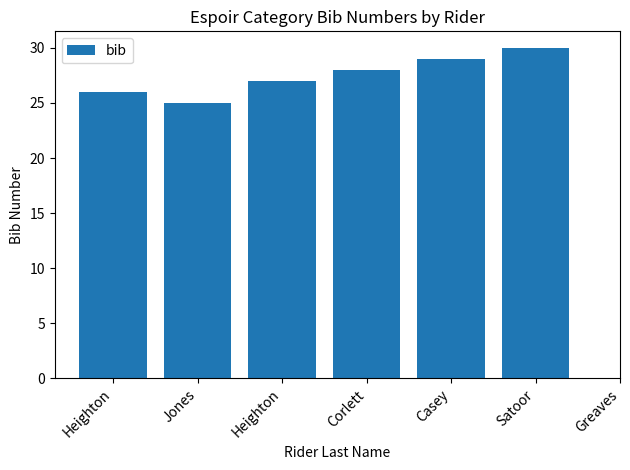

Is it true that the value at Greaves is 12?

False